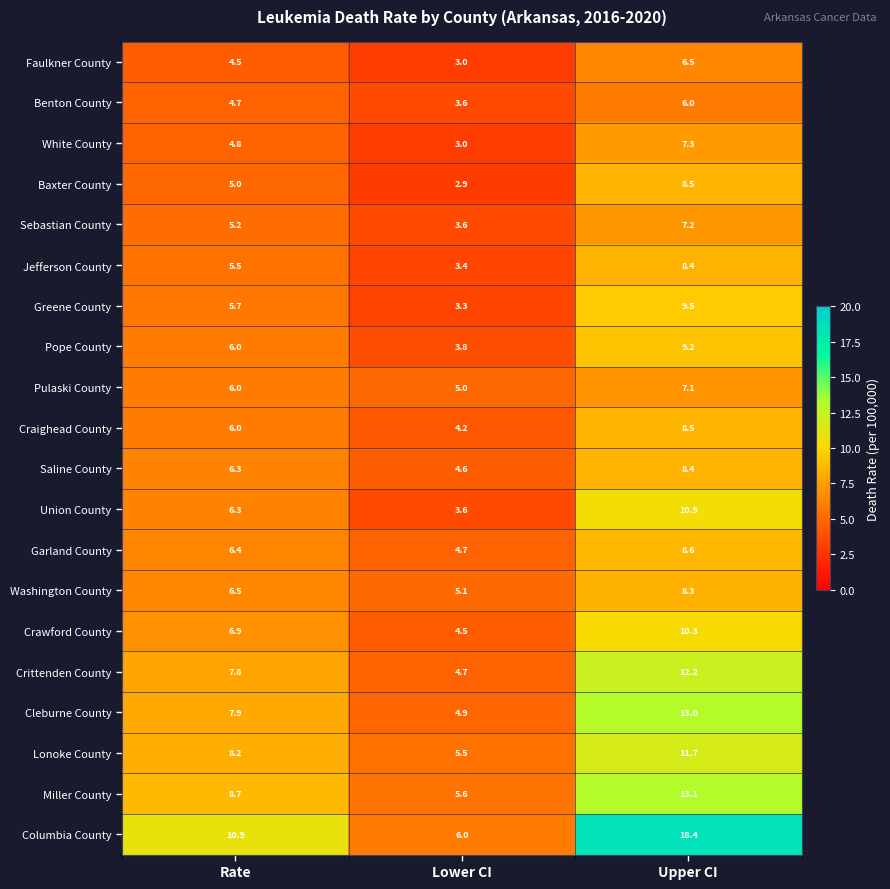

What is the total value across all series at Upper CI?

192.7